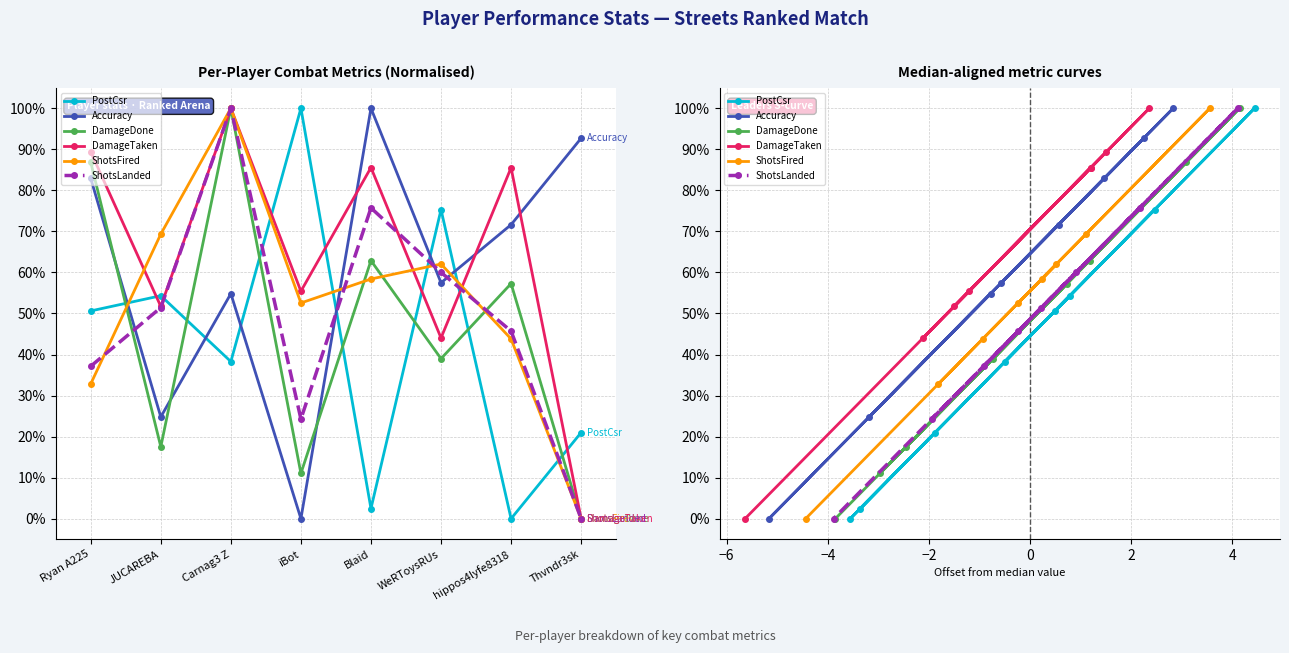

What is the label of the 2nd point from the right?

hippos4lyfe8318